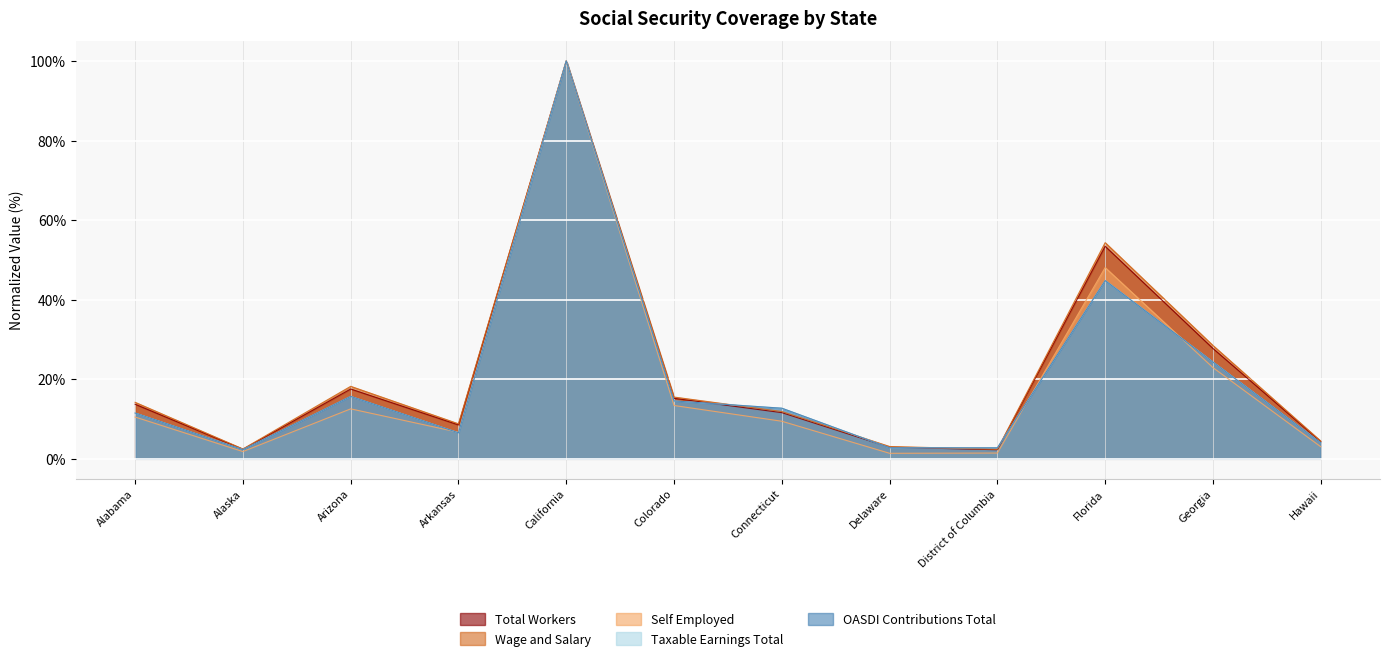

What is the label of the 8th point from the left?

Delaware